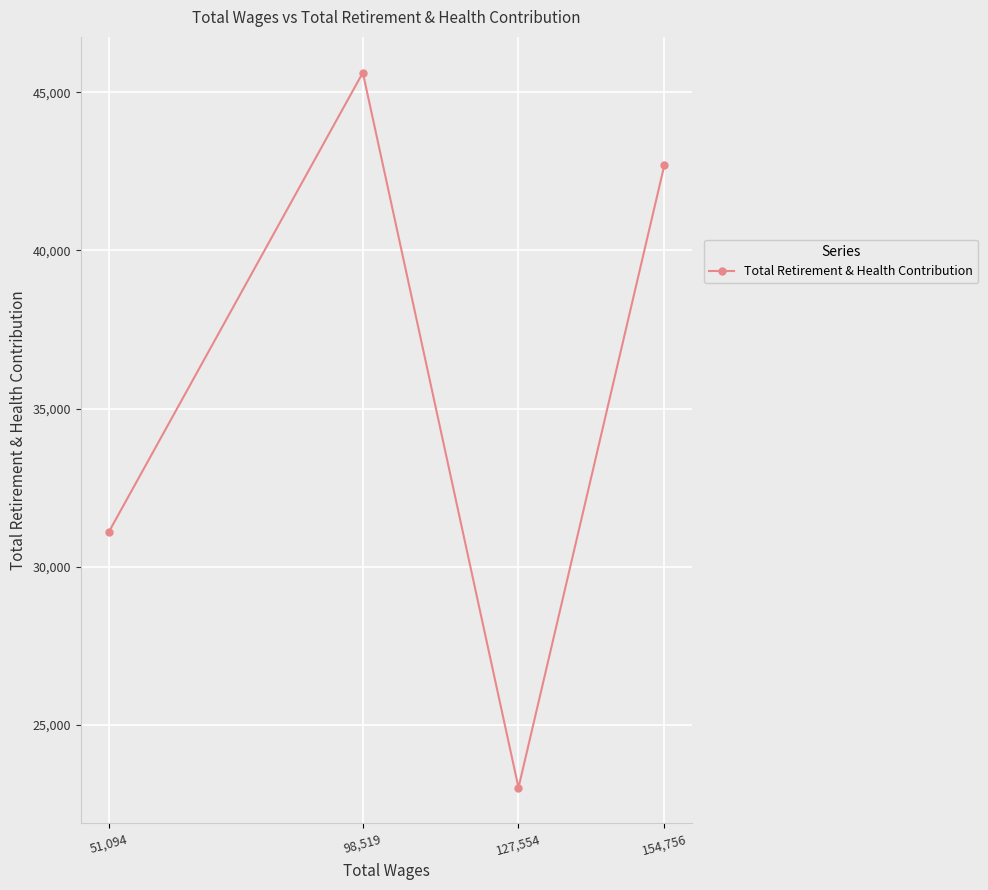

True or false: the data shows 15597 at 51,094.

False